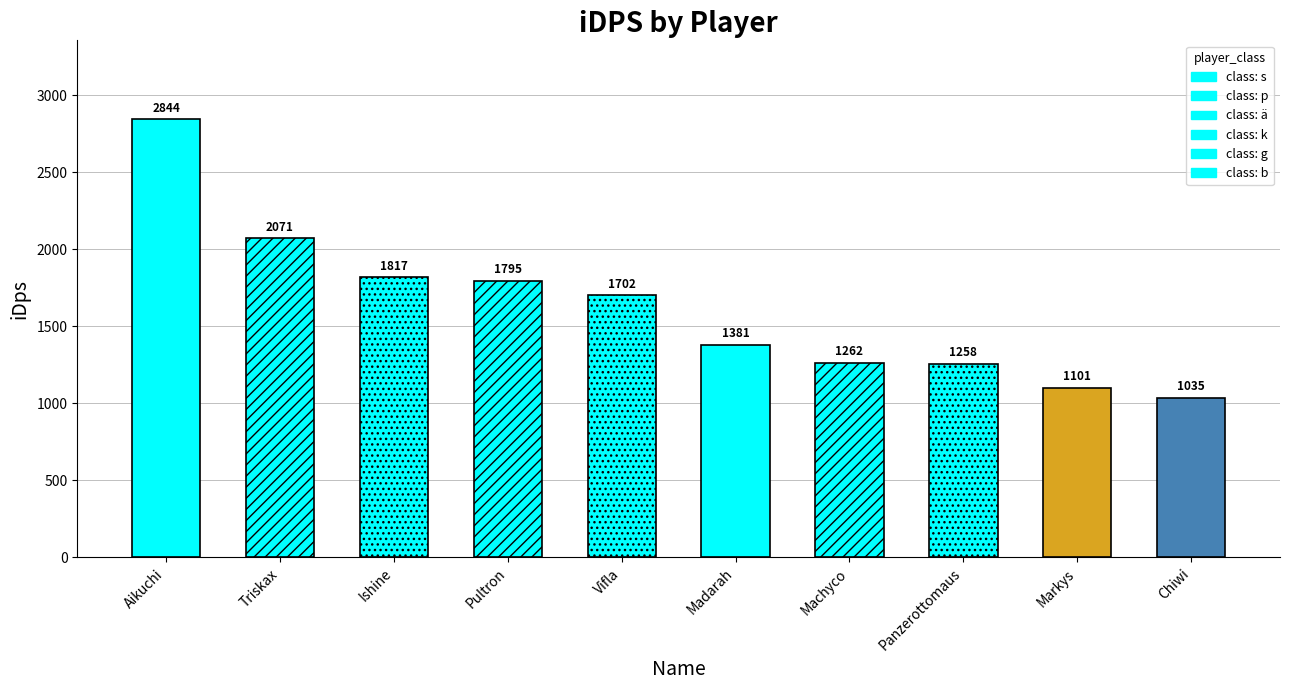

Which has a higher value, Madarah or Panzerottomaus?

Madarah